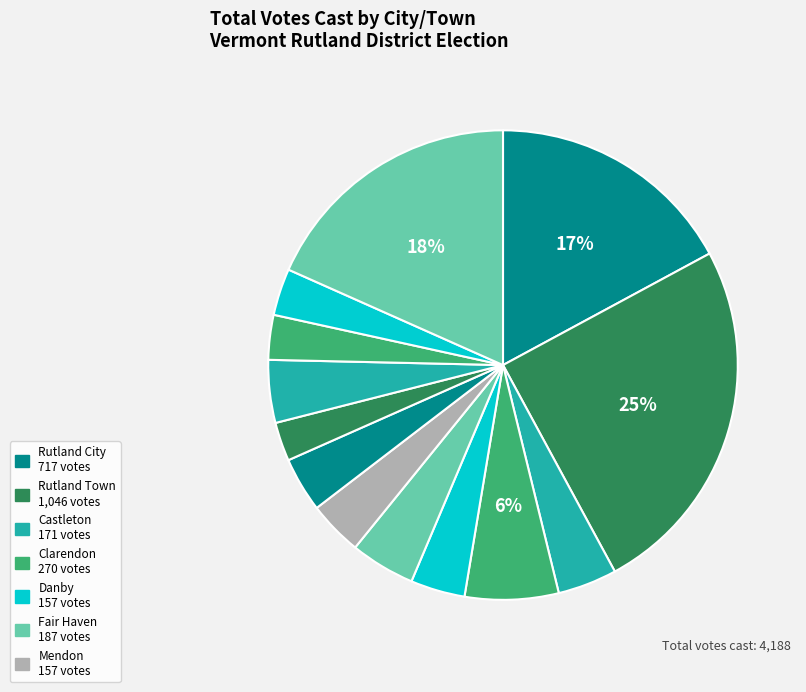

How many slices are in this pie chart?

13